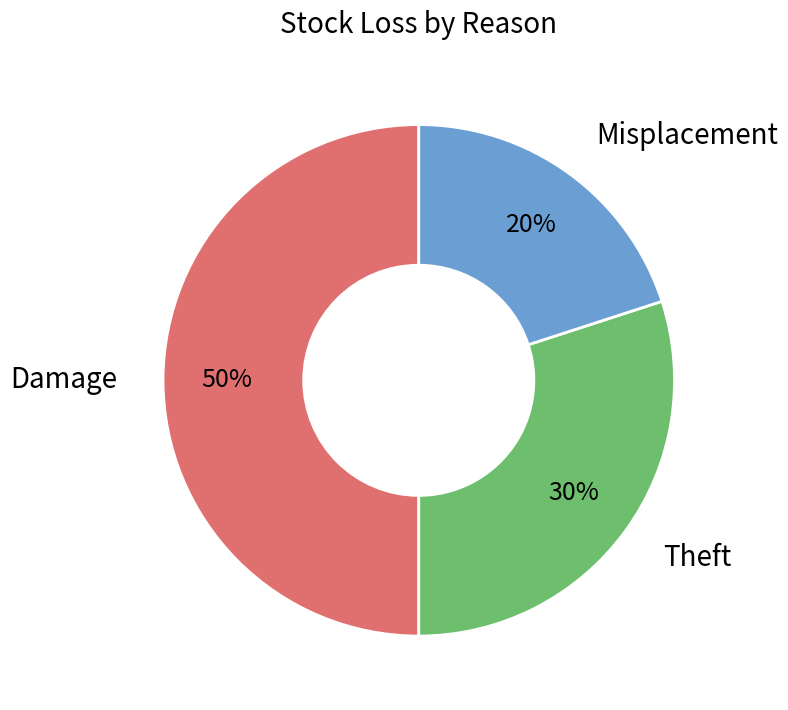

Does Theft account for over 50% of the chart?

No